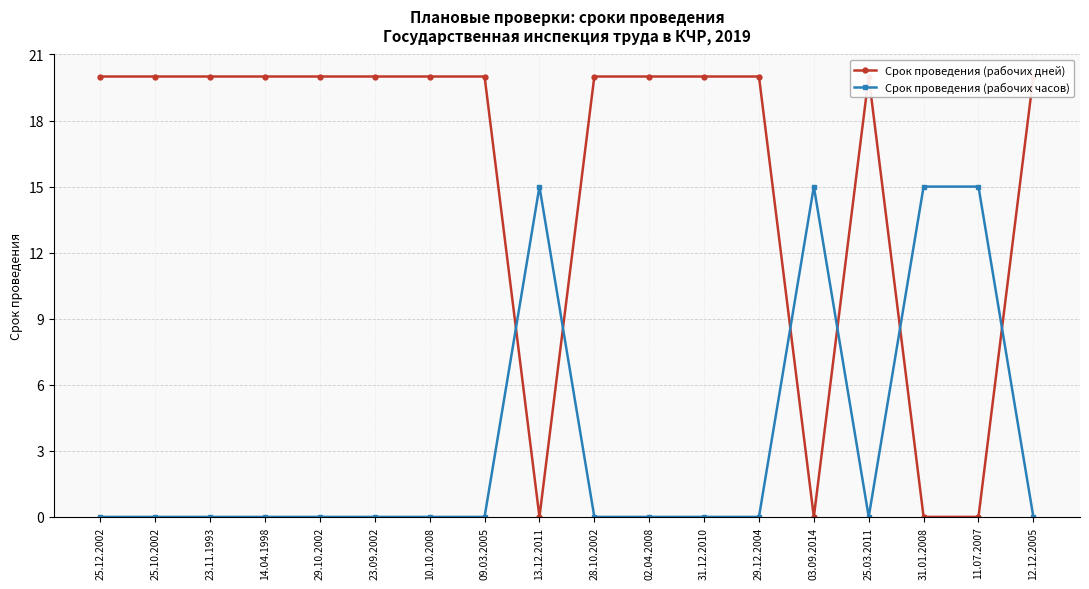

How many times do Срок проведения (рабочих дней) and Срок проведения (рабочих часов) cross each other?

6